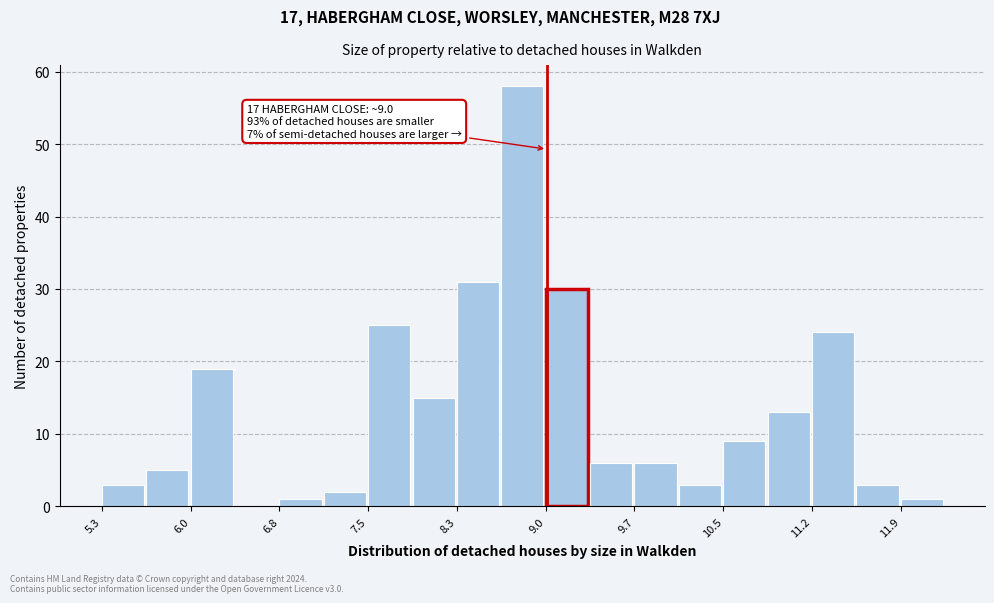

Around what value on the x-axis is the tallest bar? Give the approximate position of its centre, as read against the axis.

8.8